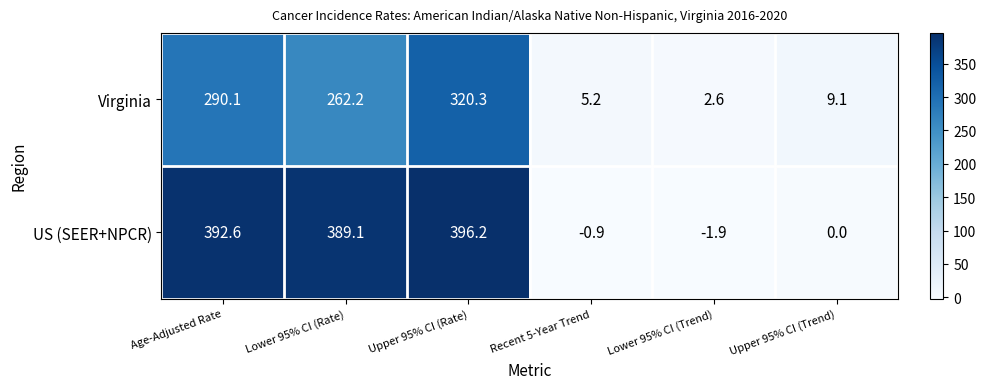

Which series has the largest range (max minus min)?

US (SEER+NPCR)